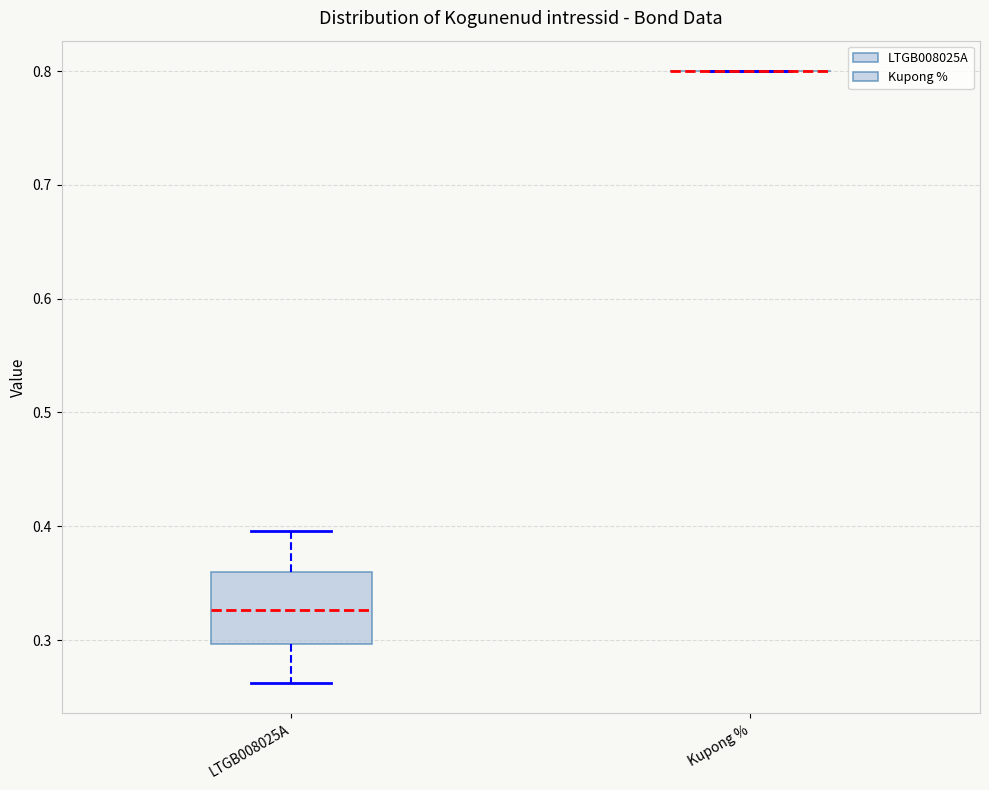

Comparing the boxes themselves (not the whiskers), which one is the tallest?

LTGB008025A